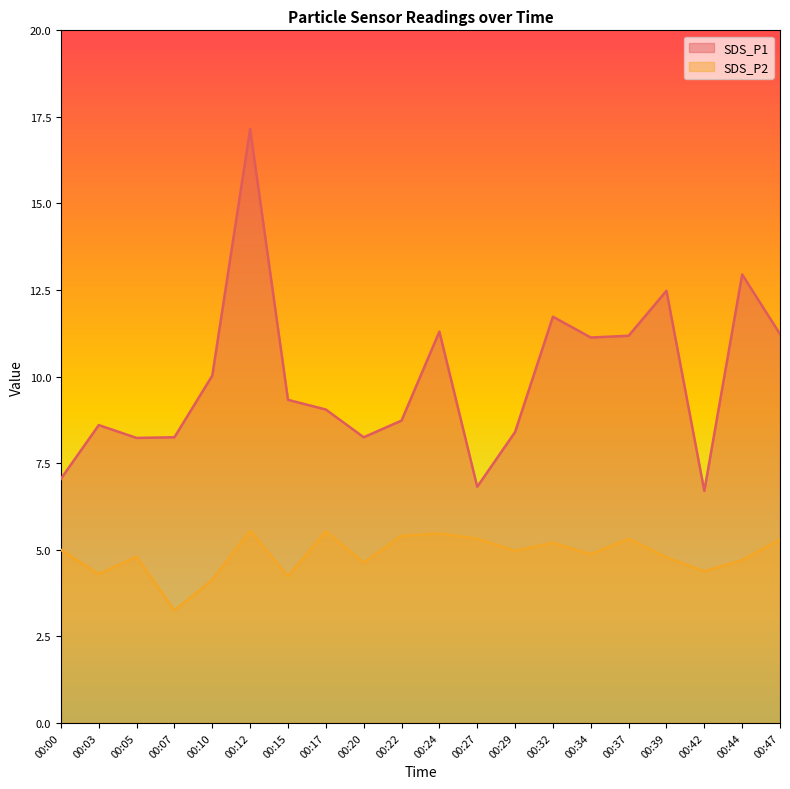

How many categories are shown in the chart?

20